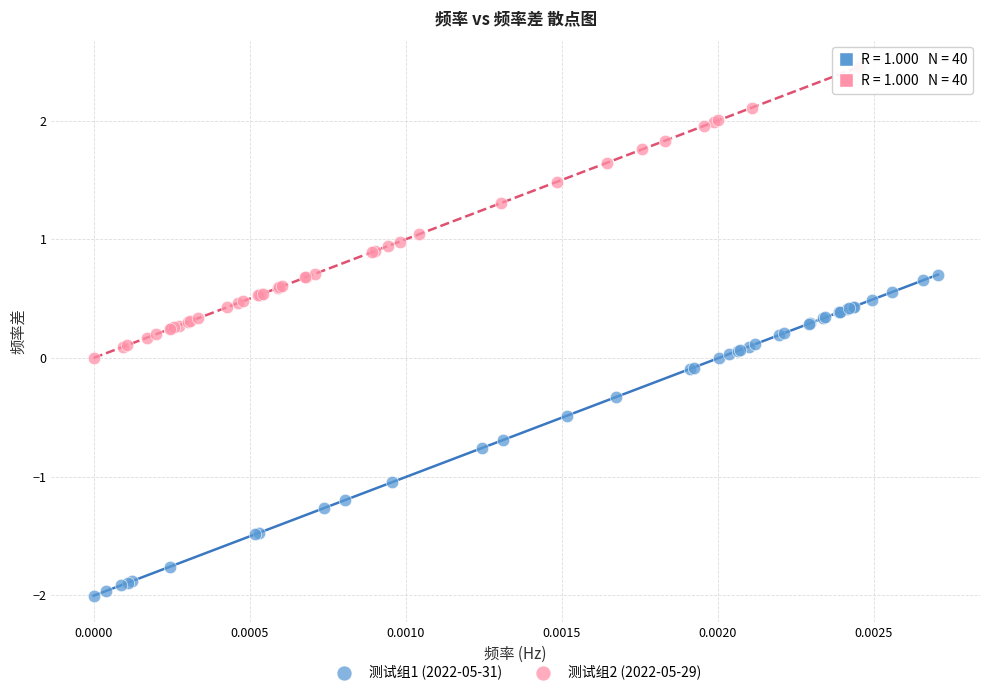

Which series contains the lowest Y value?

测试组1 (2022-05-31)